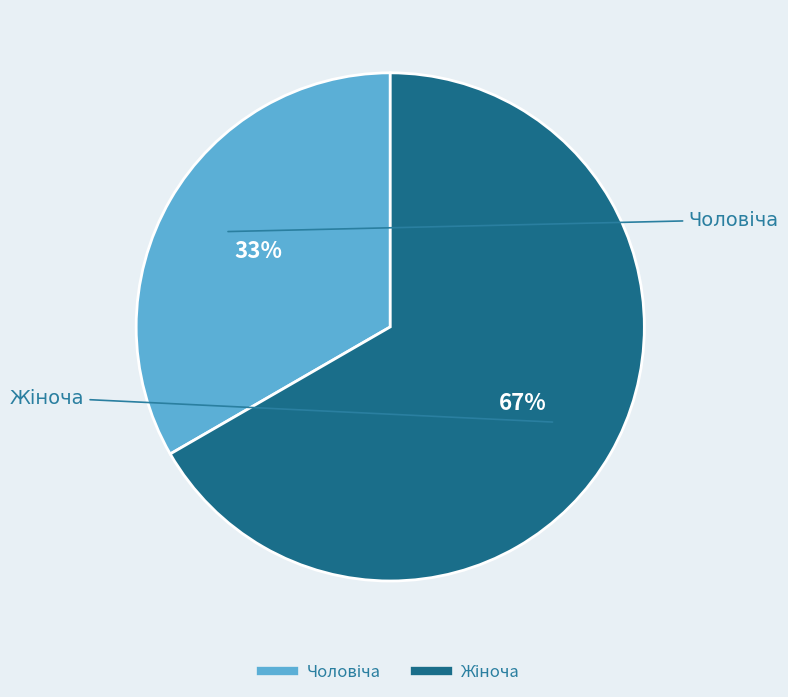

Is there a majority slice in this chart?

Yes